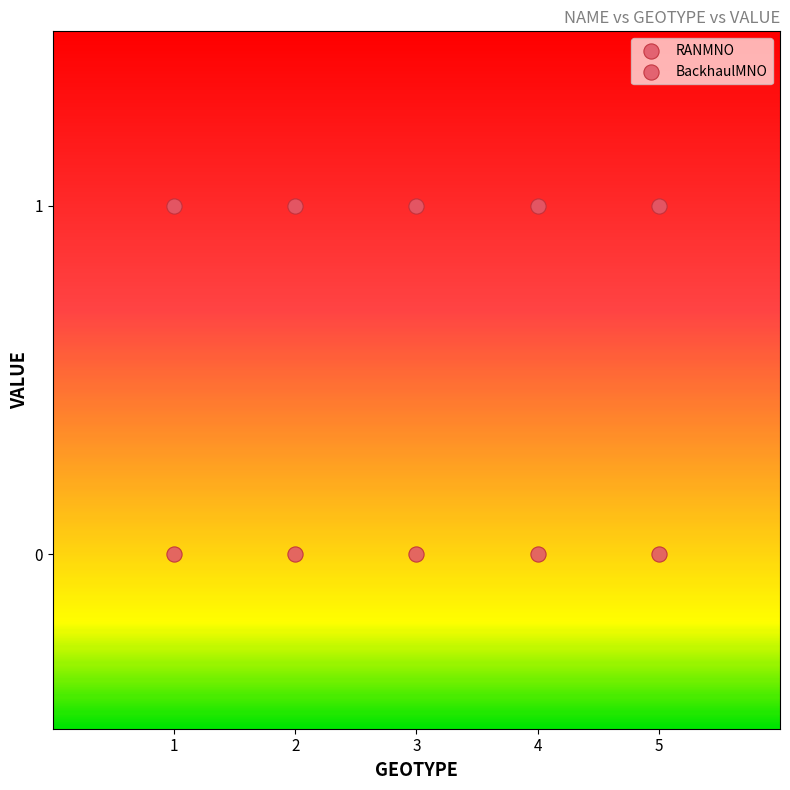

How many points are shown in the scatter plot?

10